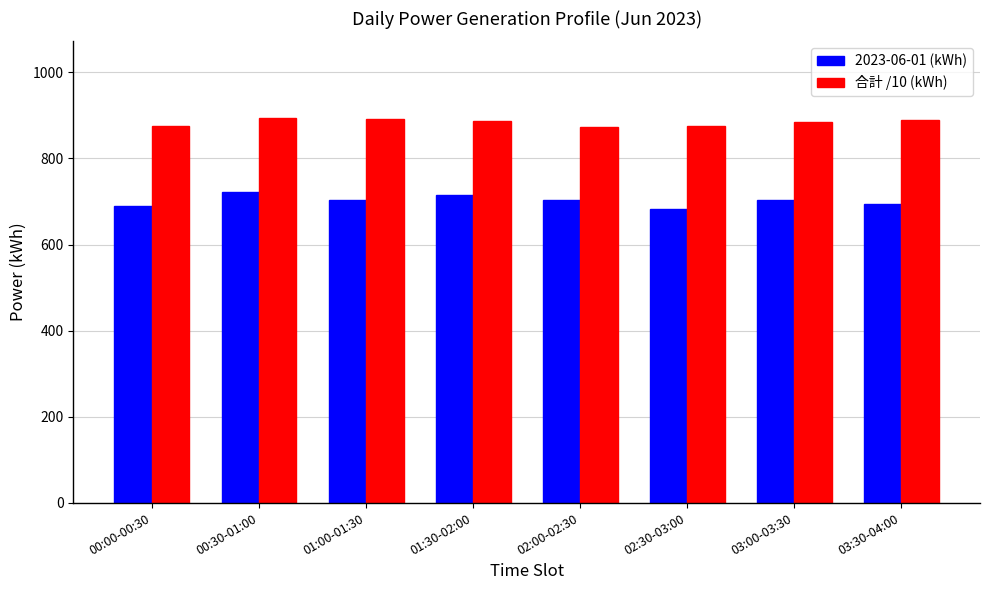

How many bars are there in each group?

2